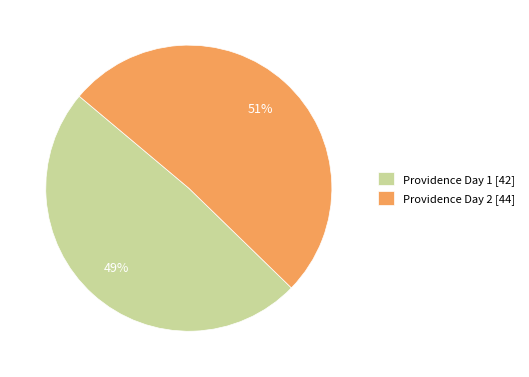

What percentage is the Providence Day 1 [42] slice, to the nearest percent?

49%